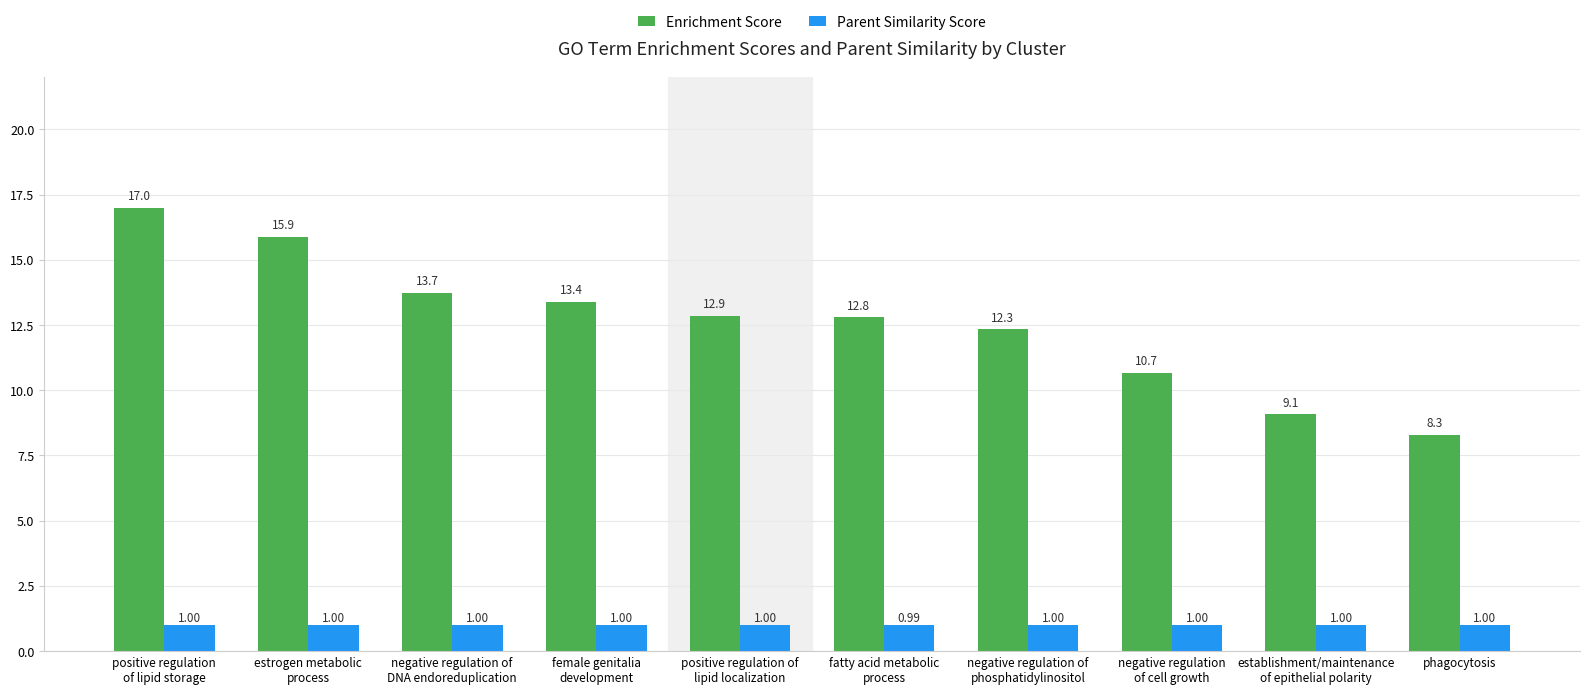

Are the bars grouped side by side (vs. stacked)?

Yes